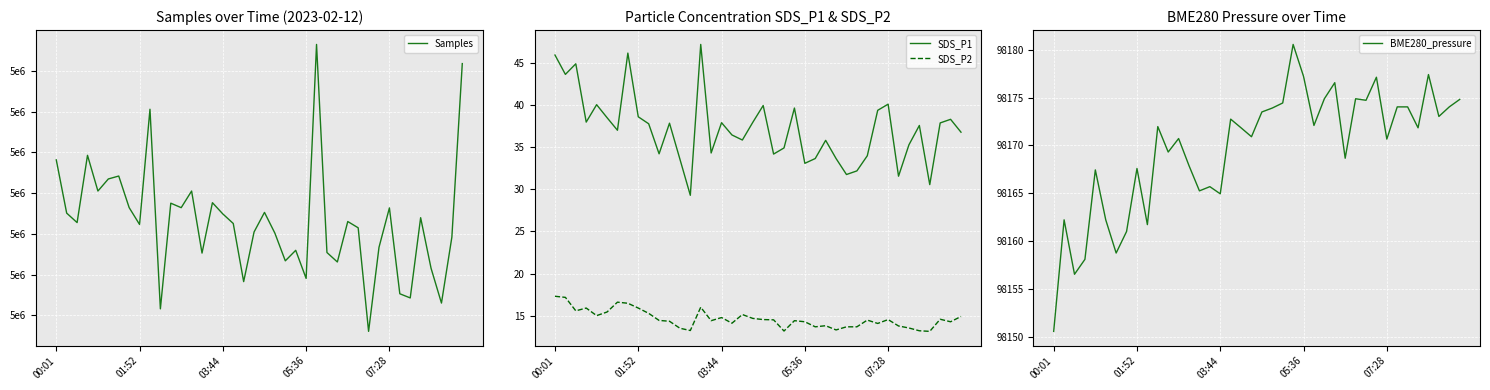

What is the value of the SDS_P1 point at the 14th from the left?

29.3